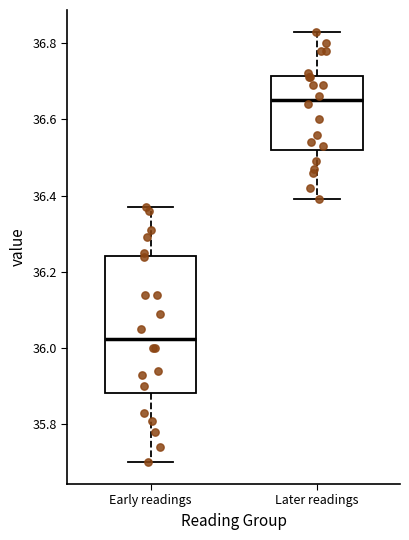

Reading left to right, transcribe this box plot: for each box, give where its median line is, the range the box spans, and where its two whiskers end, as read against the y-axis. The values are not printed on the chart, so give them approximately, as read against the axis.

Early readings: median 36.02, box 35.88 to 36.24, whiskers 35.70 to 36.38
Later readings: median 36.66, box 36.52 to 36.72, whiskers 36.40 to 36.84